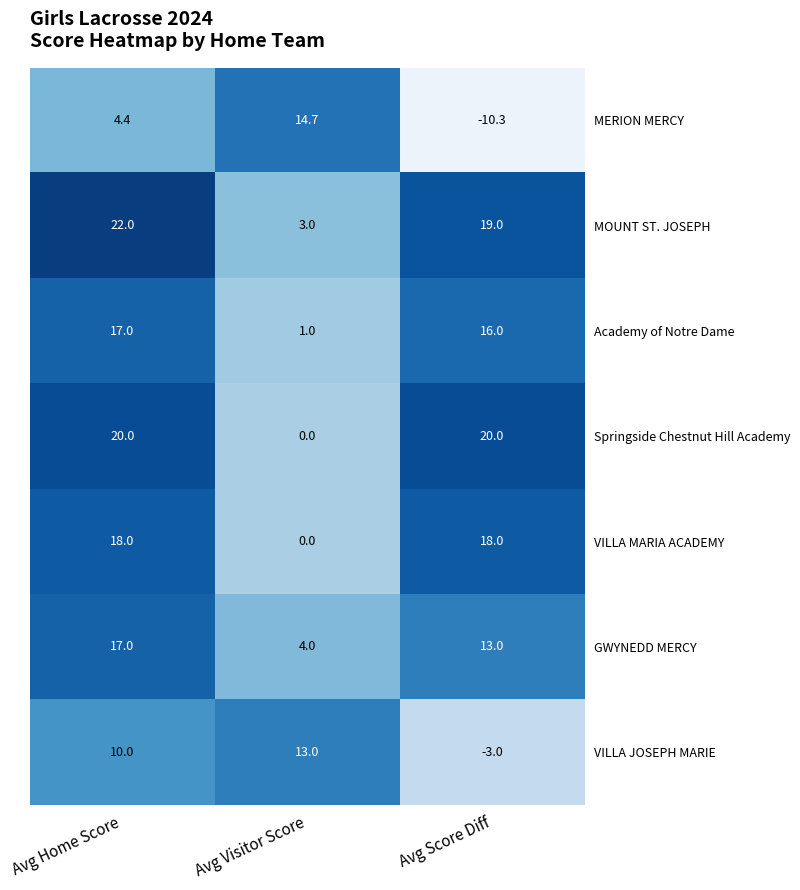

Reading left to right, what are all the values shown in this chart?

MERION MERCY: 4.4	14.7	-10.3
MOUNT ST. JOSEPH: 22.0	3.0	19.0
Academy of Notre Dame: 17.0	1.0	16.0
Springside Chestnut Hill Academy: 20.0	0.0	20.0
VILLA MARIA ACADEMY: 18.0	0.0	18.0
GWYNEDD MERCY: 17.0	4.0	13.0
VILLA JOSEPH MARIE: 10.0	13.0	-3.0